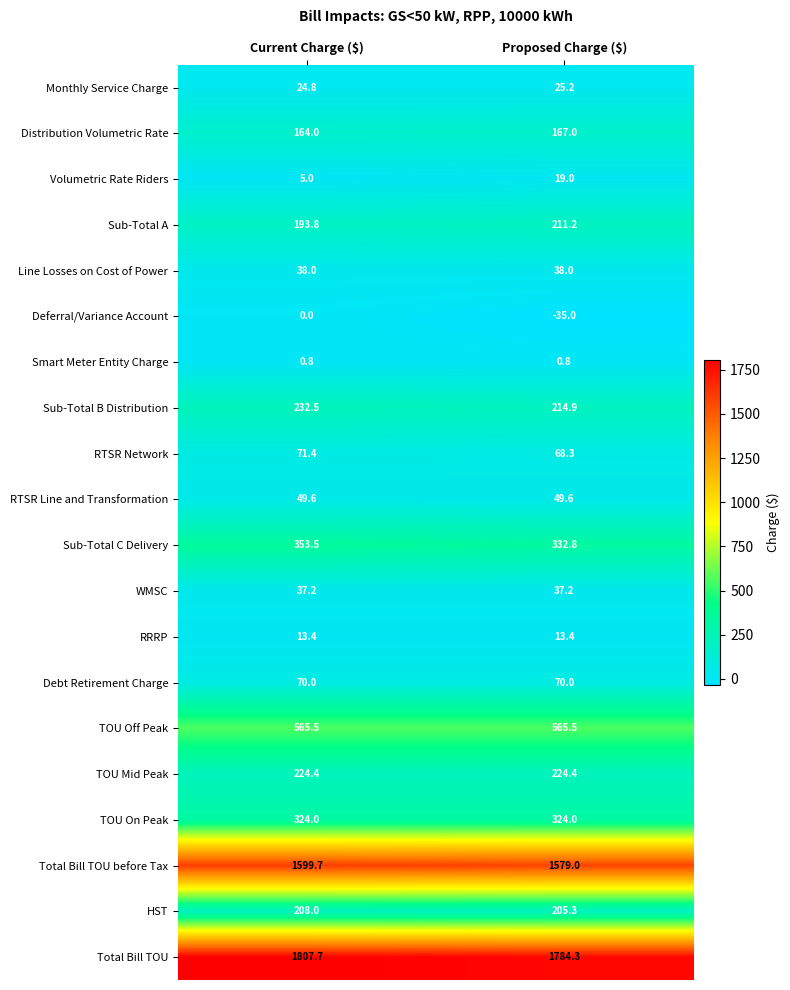

What is the greatest value displayed?

1807.7